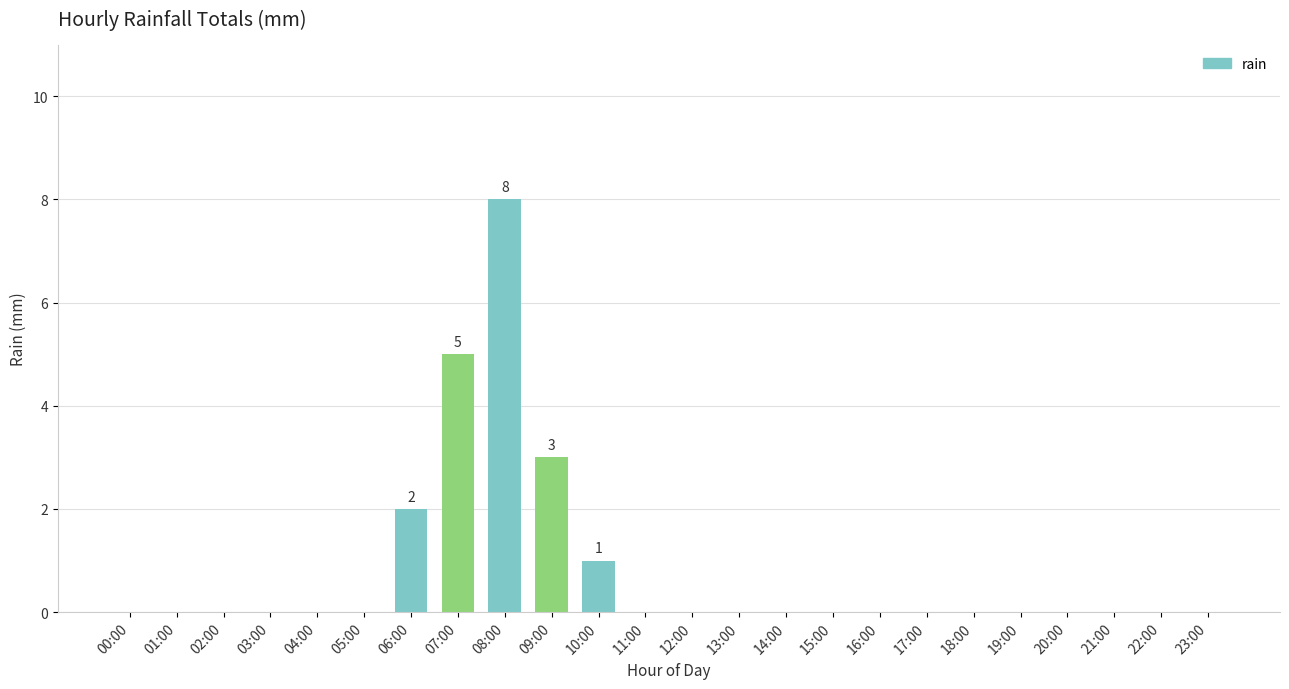

The value at 07:00 is 7. True or false?

False